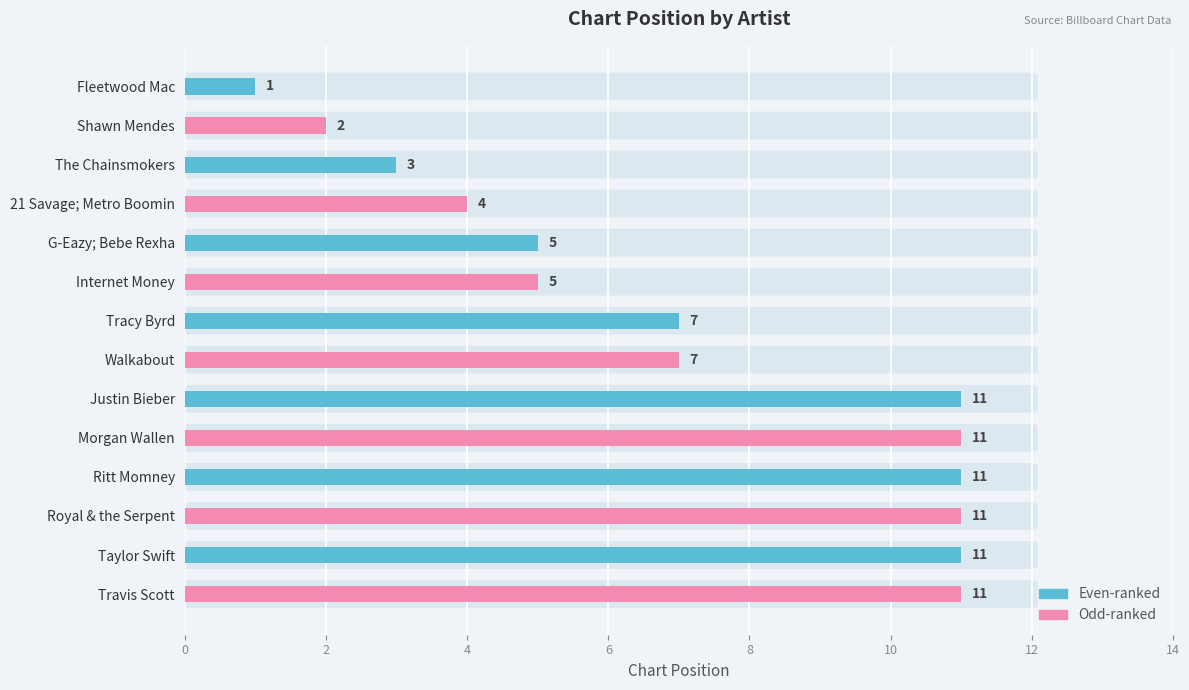

What is the sum of all values?

100